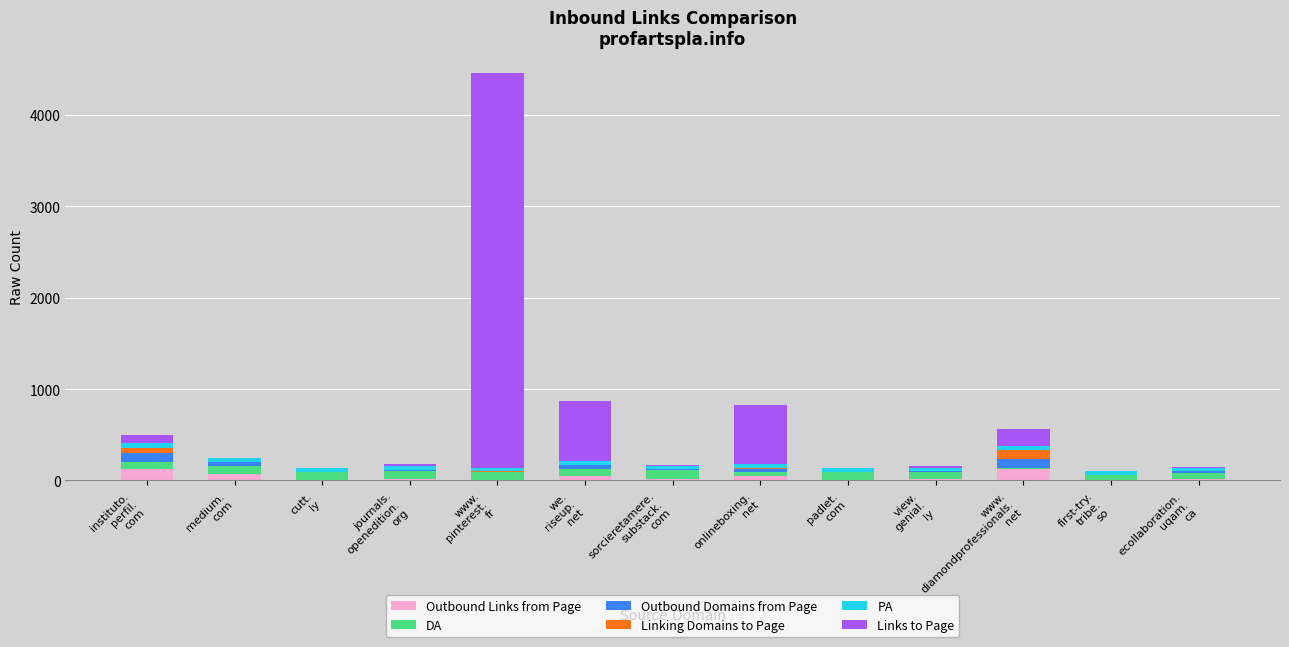

How many distinct data groups are displayed?

6